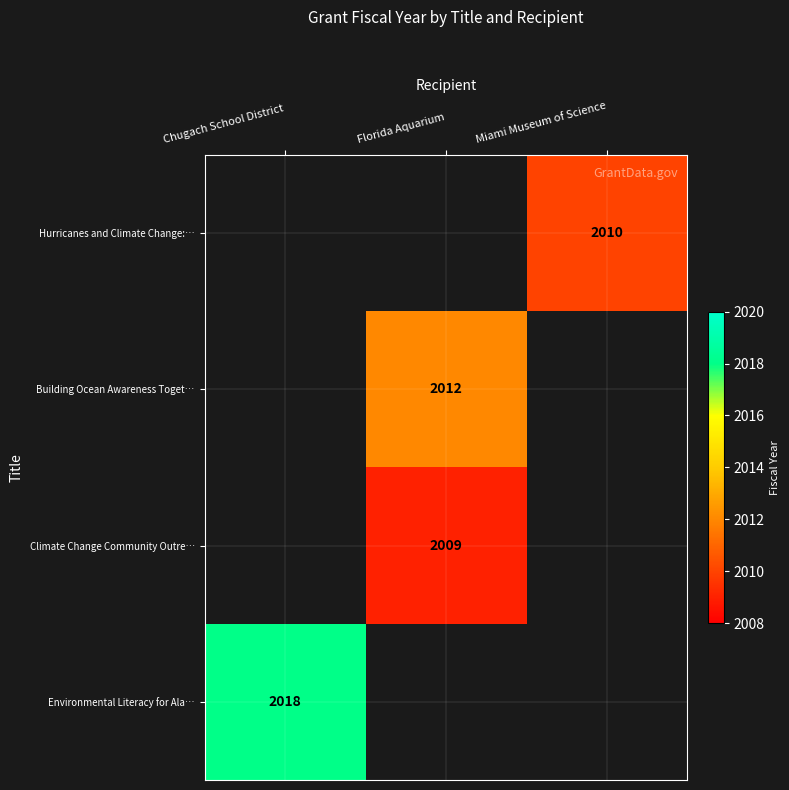

What is the smallest value displayed?

2009.0